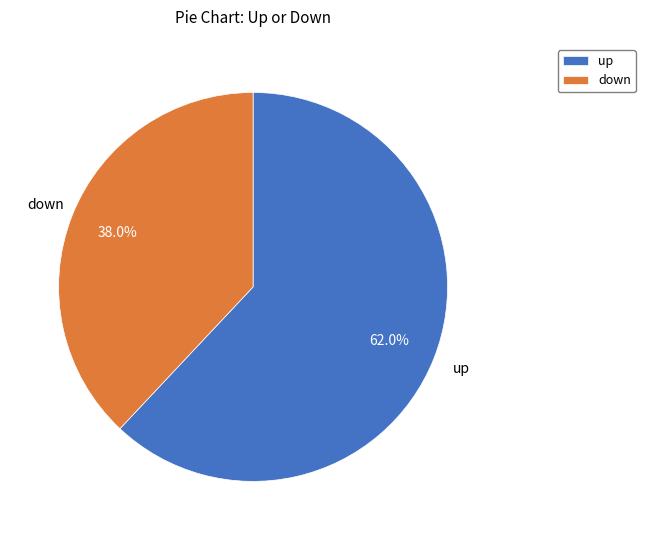

Rank the categories by value from highest to lowest.

up, down